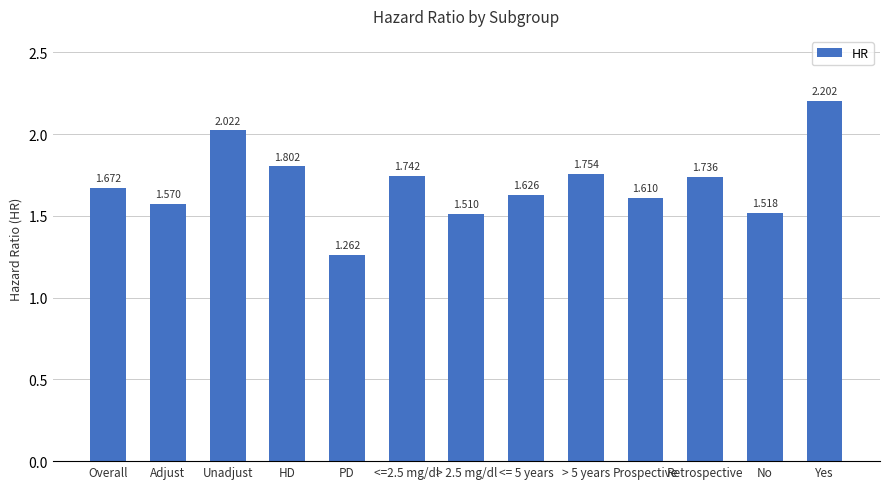

Between > 2.5 mg/dl and <=2.5 mg/dl, which is larger?

<=2.5 mg/dl